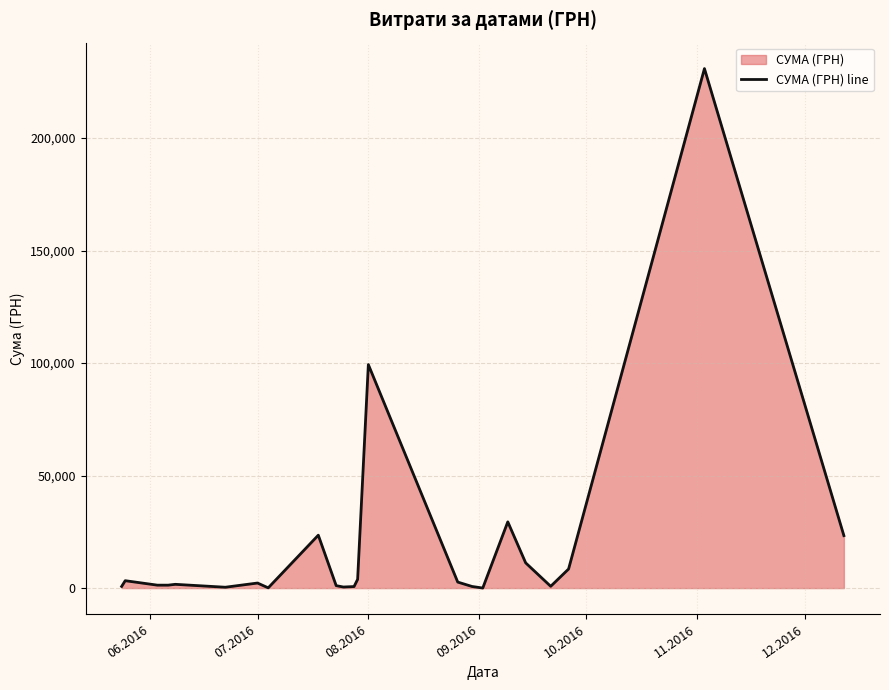

What is the maximum value shown in the chart?

230842.2